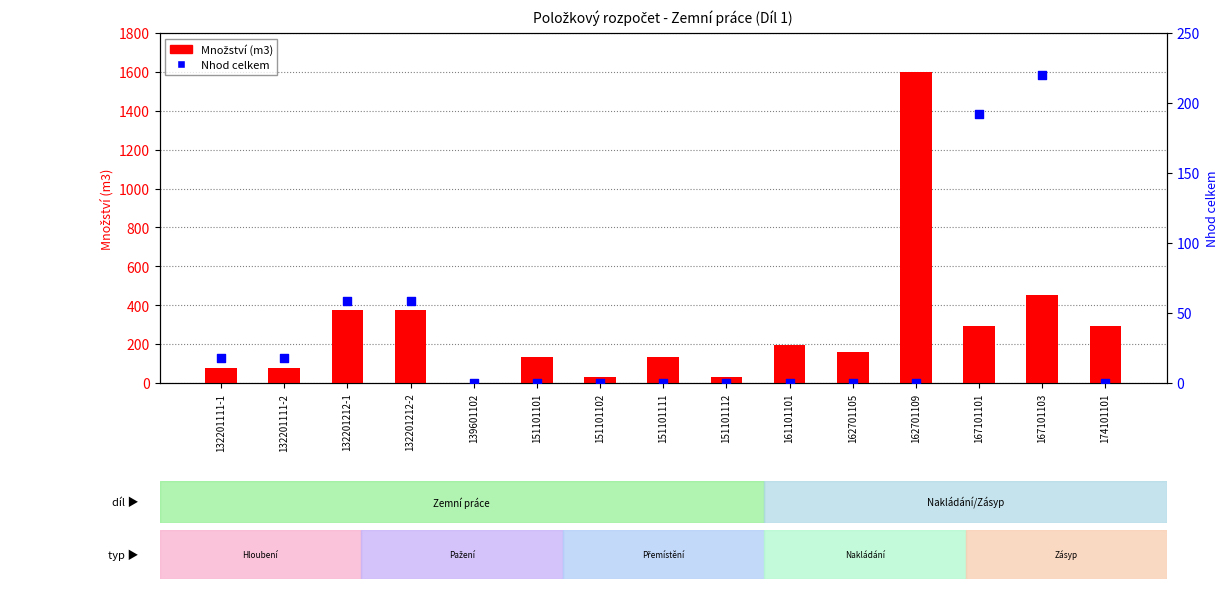

What are all the series names shown in the legend?

Množství (m3), Nhod celkem